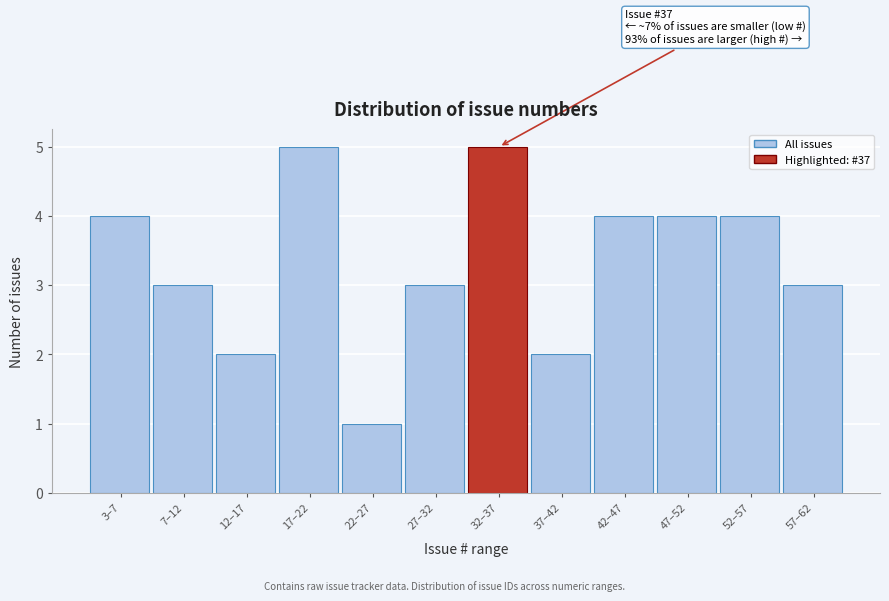

Reading left to right, what are all the values shown in this chart?

3–7=4	7–12=3	12–17=2	17–22=5	22–27=1	27–32=3	32–37=5	37–42=2	42–47=4	47–52=4	52–57=4	57–62=3